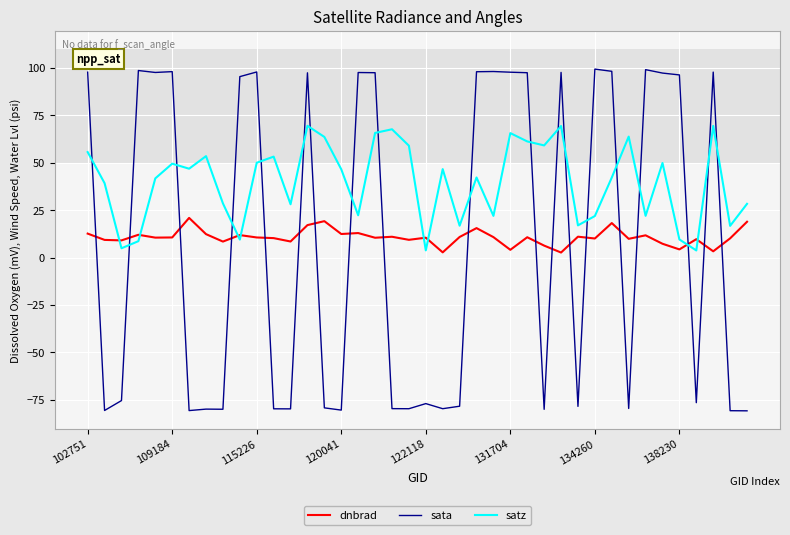

What is the highest value of the dnbrad series?

20.9